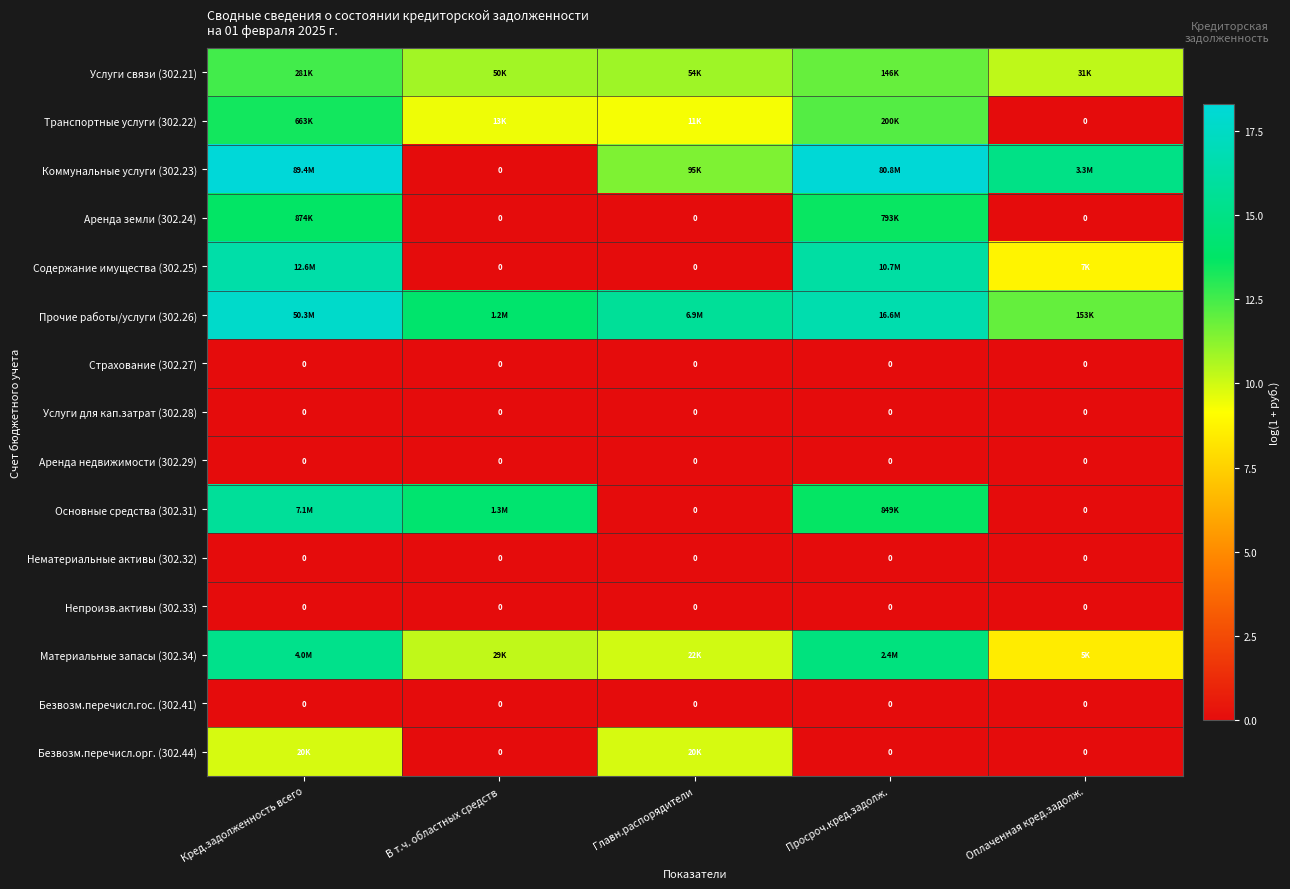

Is the value of Содержание имущества (302.25) at Оплаченная кред.задолж. greater than the value of Страхование (302.27) at Кред.задолженность всего?

Yes